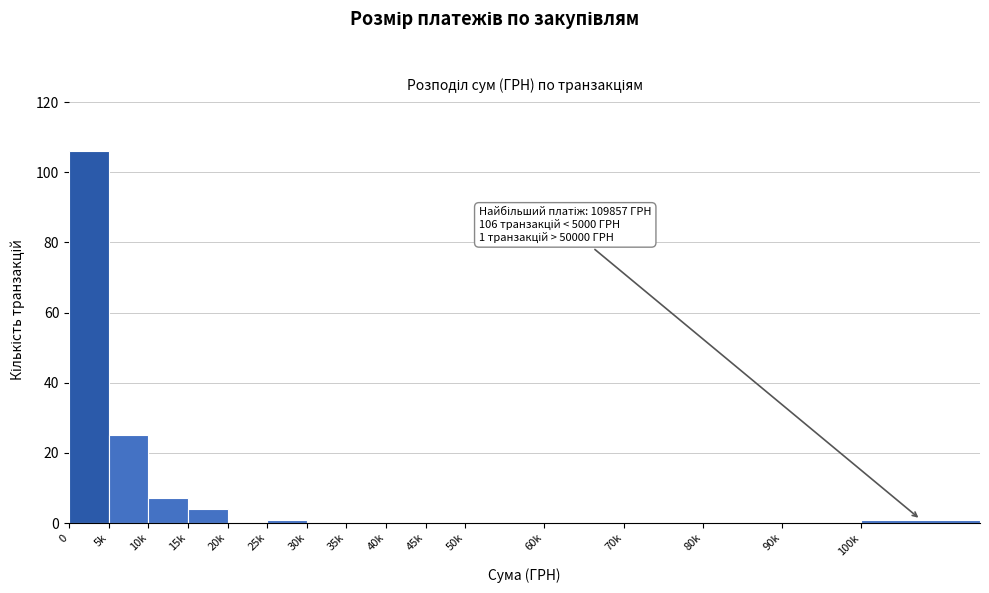

Reading left to right, what are all the values shown in this chart?

0=106	5k=25	10k=7	15k=4	20k=0	25k=1	30k=0	35k=0	40k=0	45k=0	50k=0	60k=0	70k=0	80k=0	90k=0	100k=1